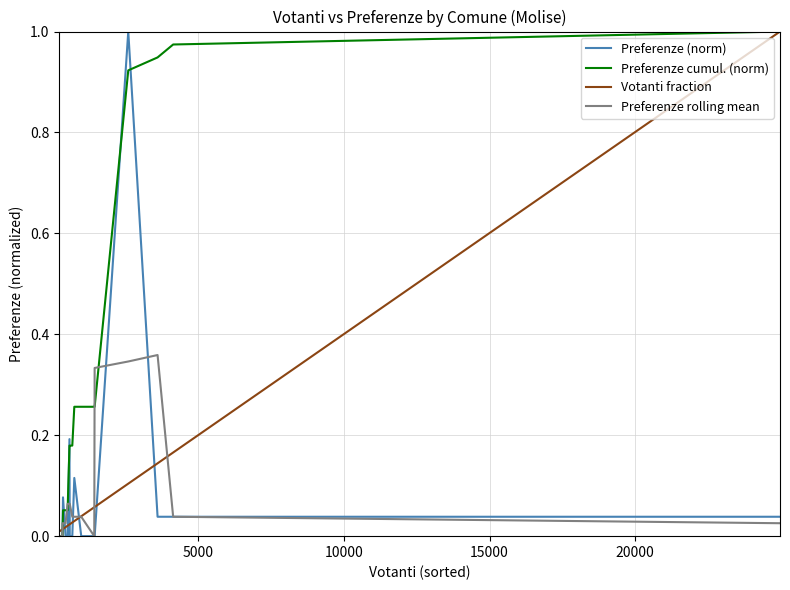

Which series ends up on top after the final intersection of Preferenze (norm) and Votanti fraction?

Votanti fraction